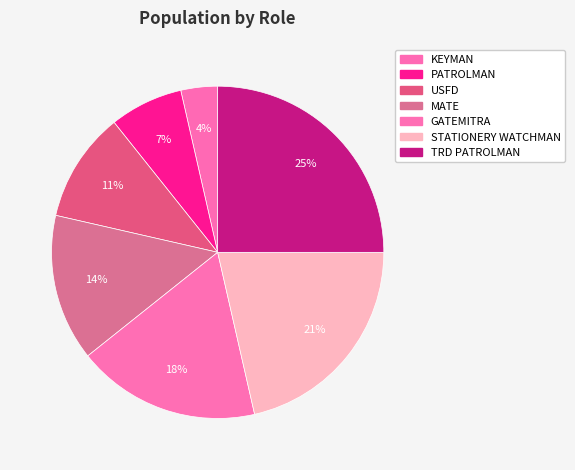

Count the number of slices in the pie.

7